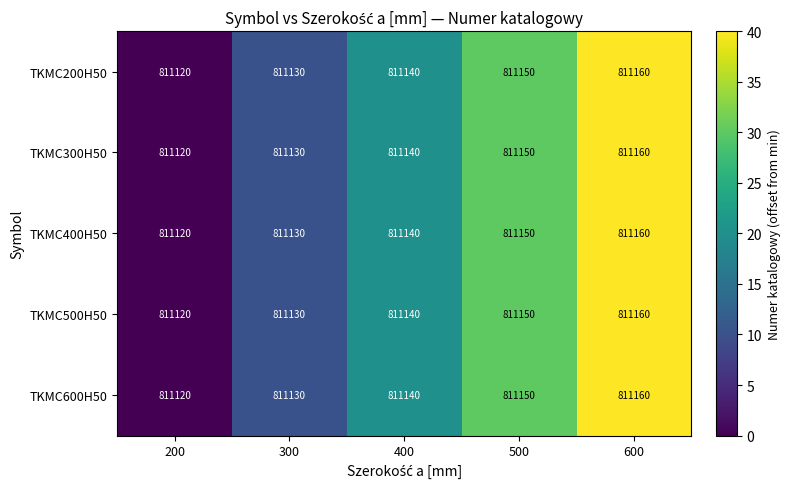

What is the difference between the second highest and second lowest values in the TKMC600H50 series?

20